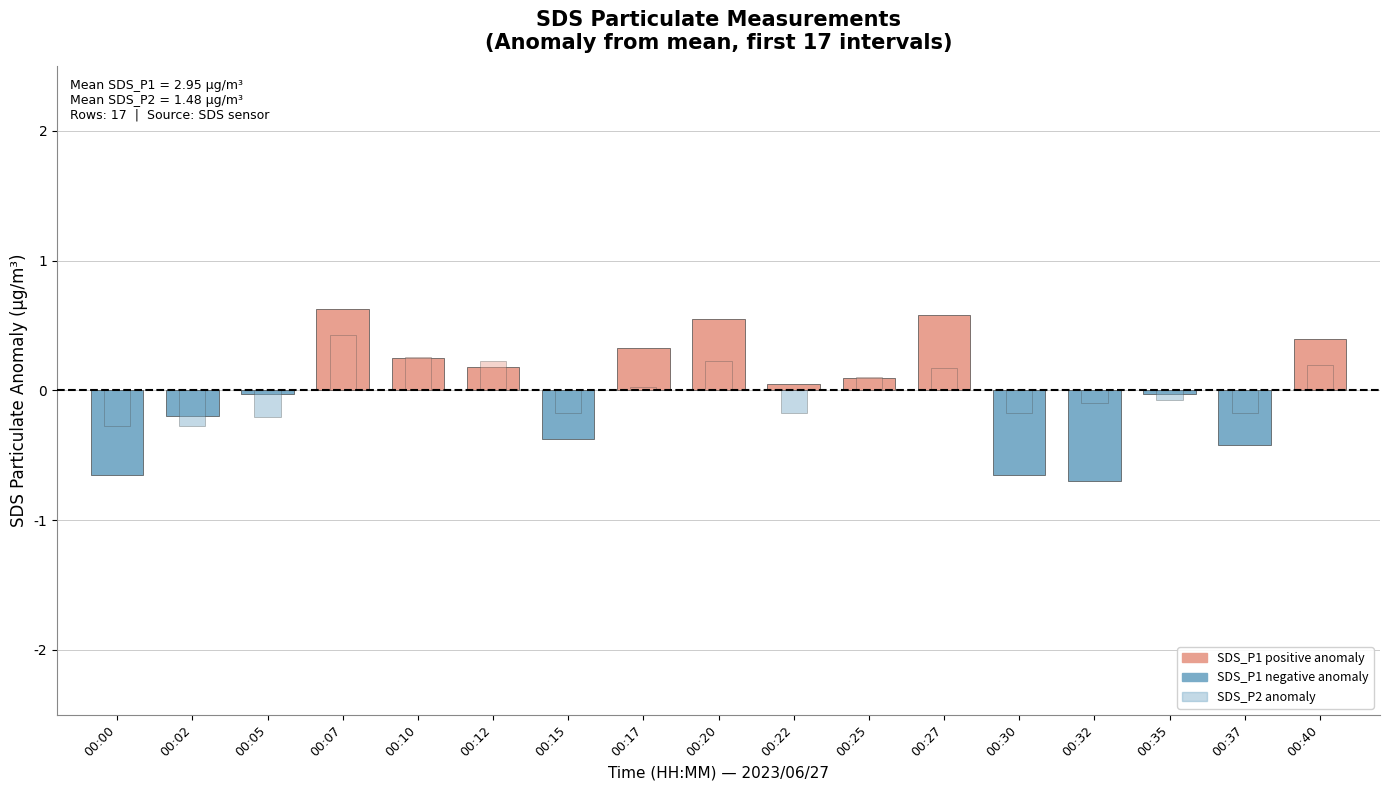

Reading left to right, transcribe all the data shown in this chart.

SDS_P1 anomaly: -0.7	-0.2	-0.0	0.6	0.2	0.2	-0.4	0.3	0.5	0.0	0.1	0.6	-0.7	-0.7	-0.0	-0.4	0.4
SDS_P2 anomaly: -0.3	-0.3	-0.2	0.4	0.3	0.2	-0.2	0.0	0.2	-0.2	0.1	0.2	-0.2	-0.1	-0.1	-0.2	0.2